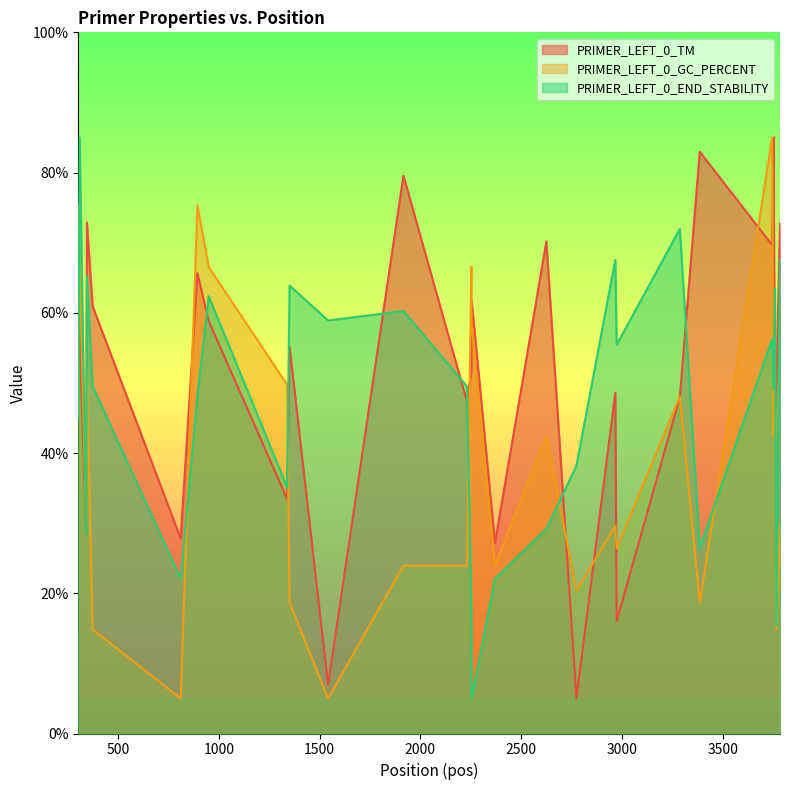

True or false: PRIMER_LEFT_0_TM and PRIMER_LEFT_0_GC_PERCENT intersect in this chart.

True